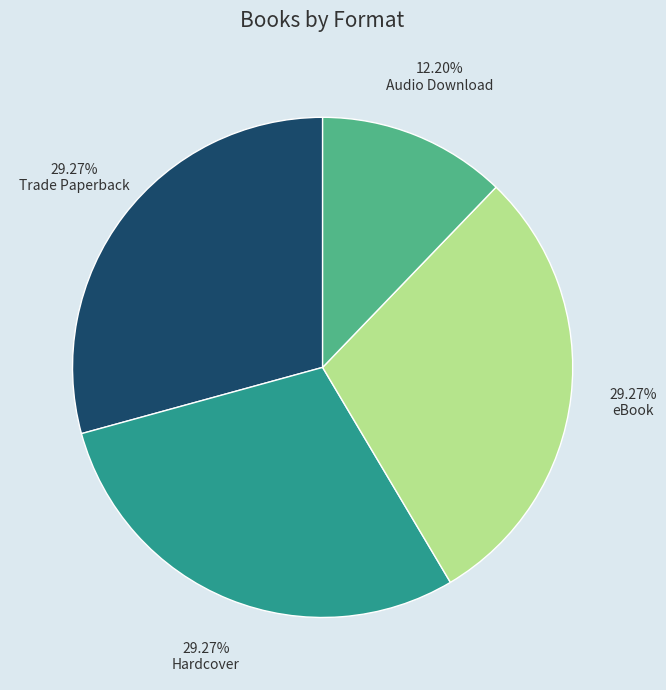

The Audio Download slice represents 6% of the pie. True or false?

False